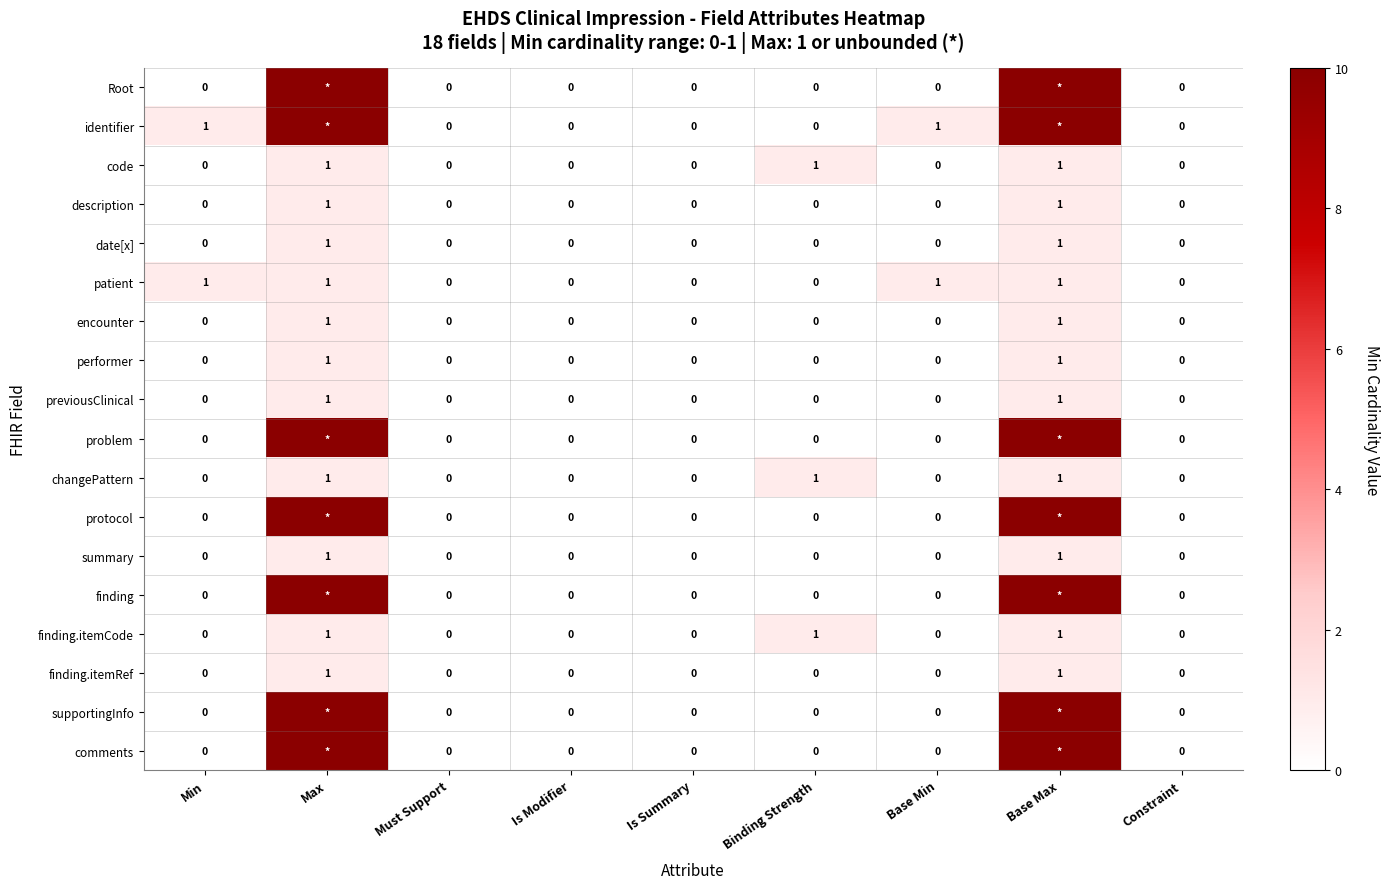

The summary series shows 1 at Min. True or false?

False